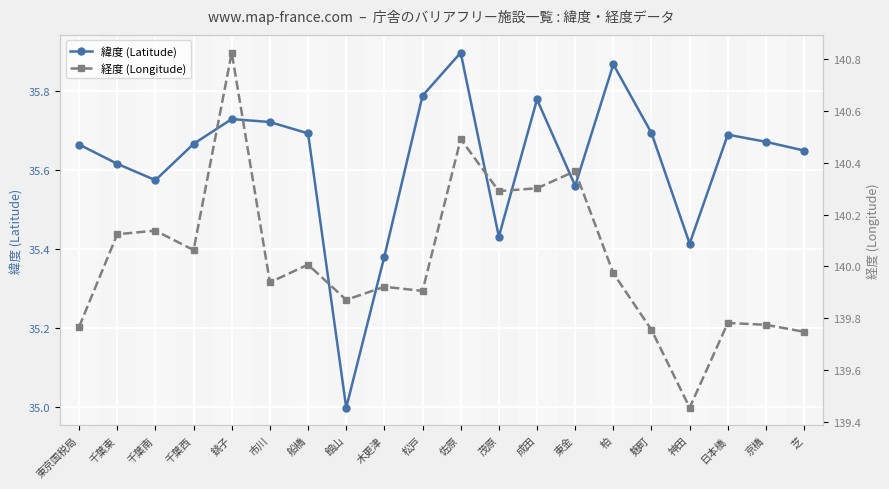

What is the minimum value for 緯度 (Latitude)?

35.0